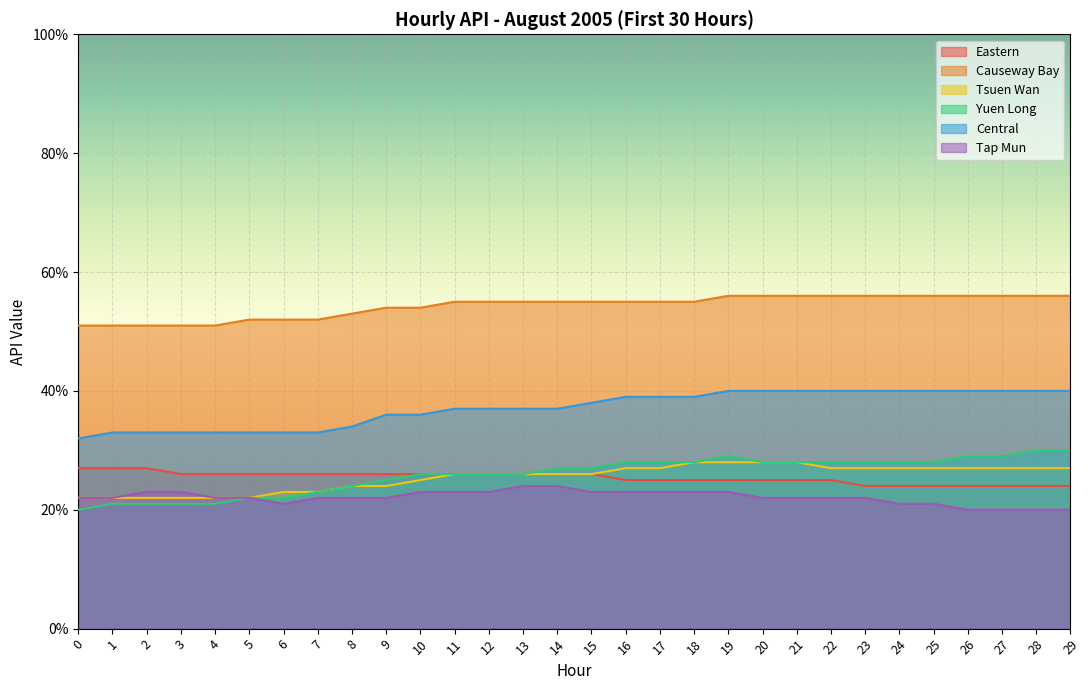

How many lines are shown in the chart?

6